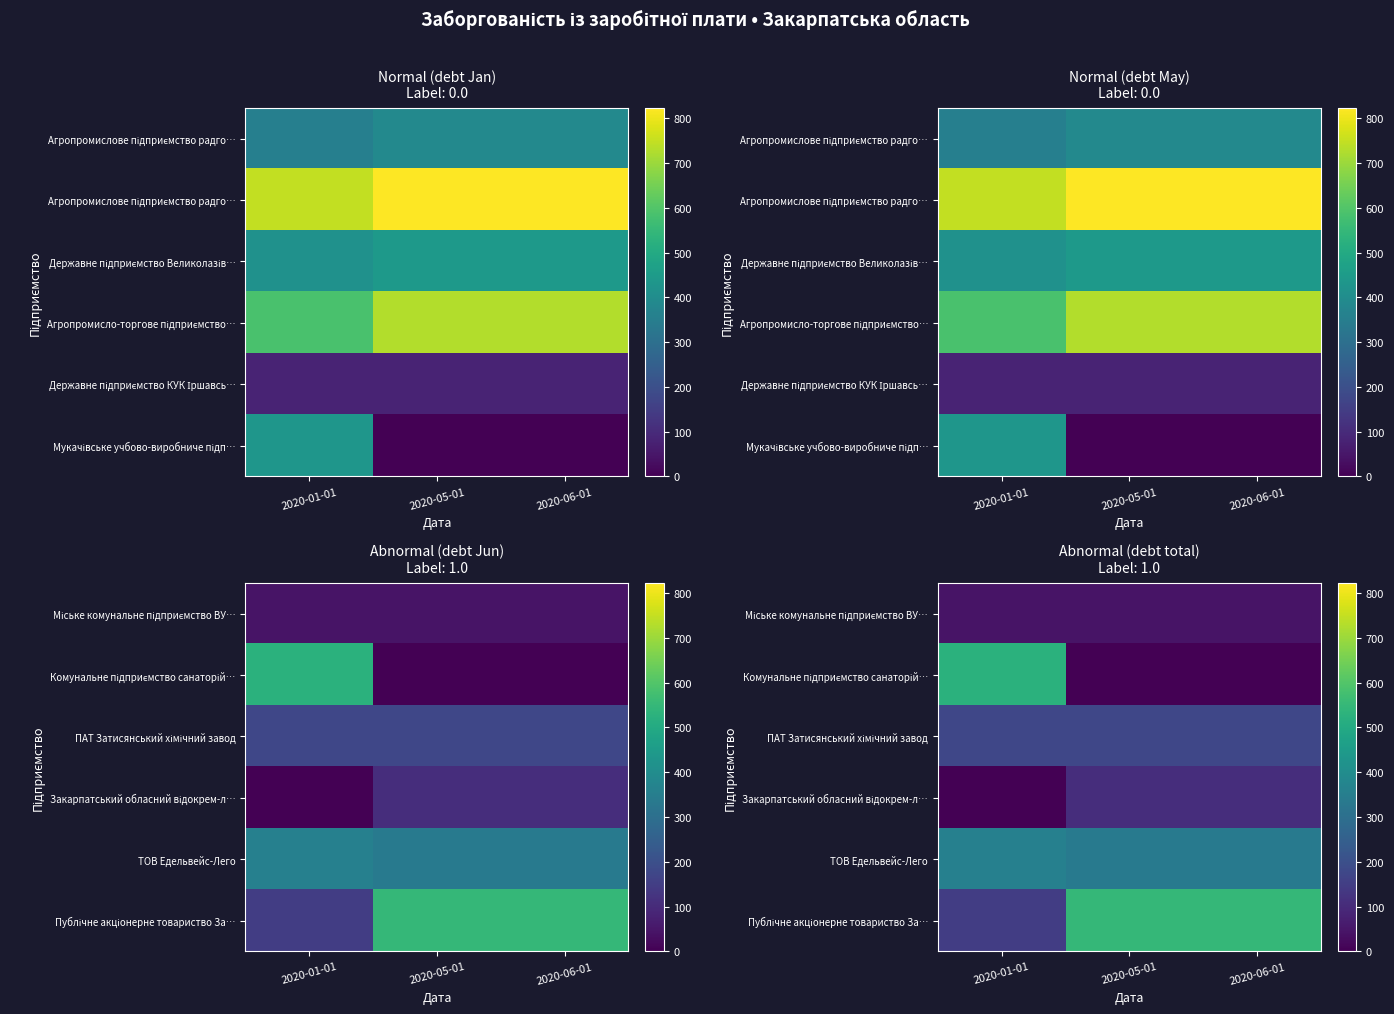

How many categories are shown in the chart?

3